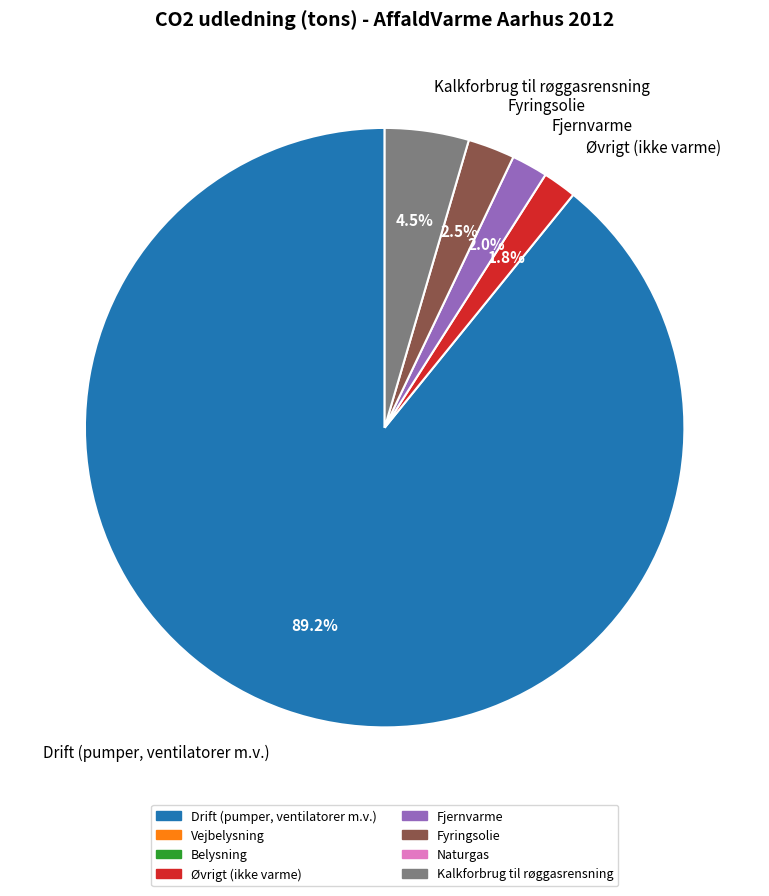

What is the largest slice in the pie chart?

Drift (pumper, ventilatorer m.v.)